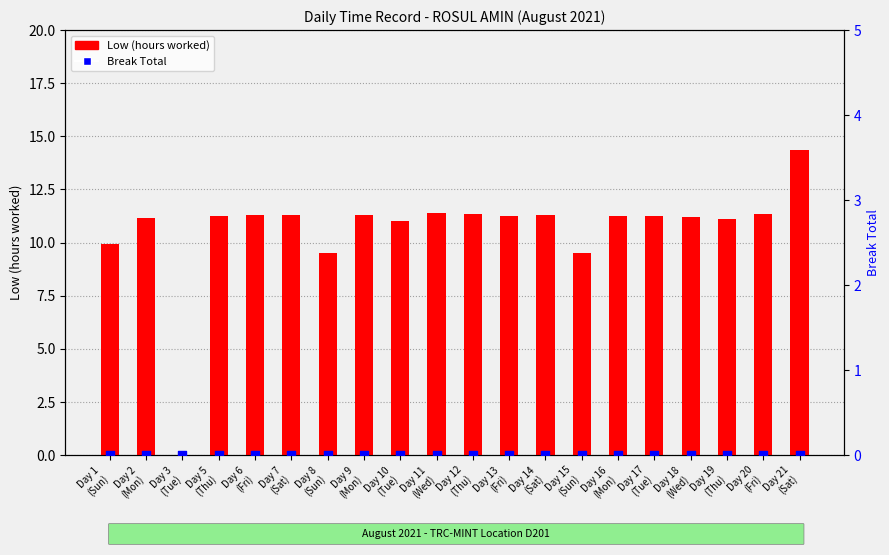

Which series reaches the minimum Y coordinate?

Low (hours)